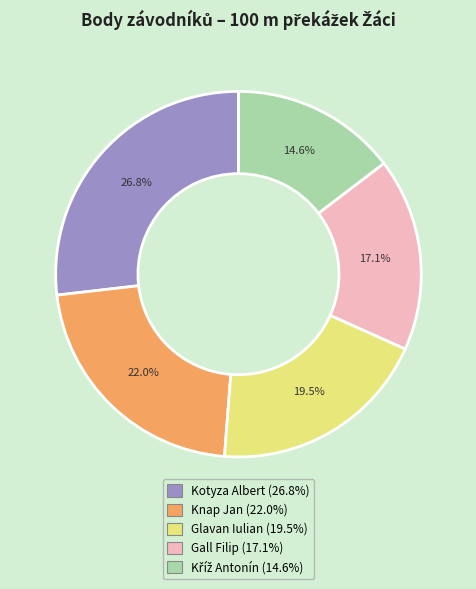

Which category has the biggest portion of the pie?

Kotyza Albert